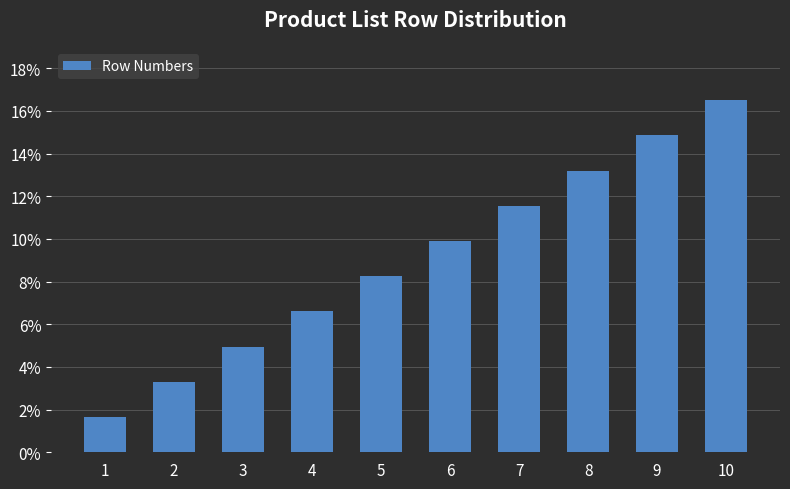

What is the ratio of the value at 3 to the value at 8?

0.4